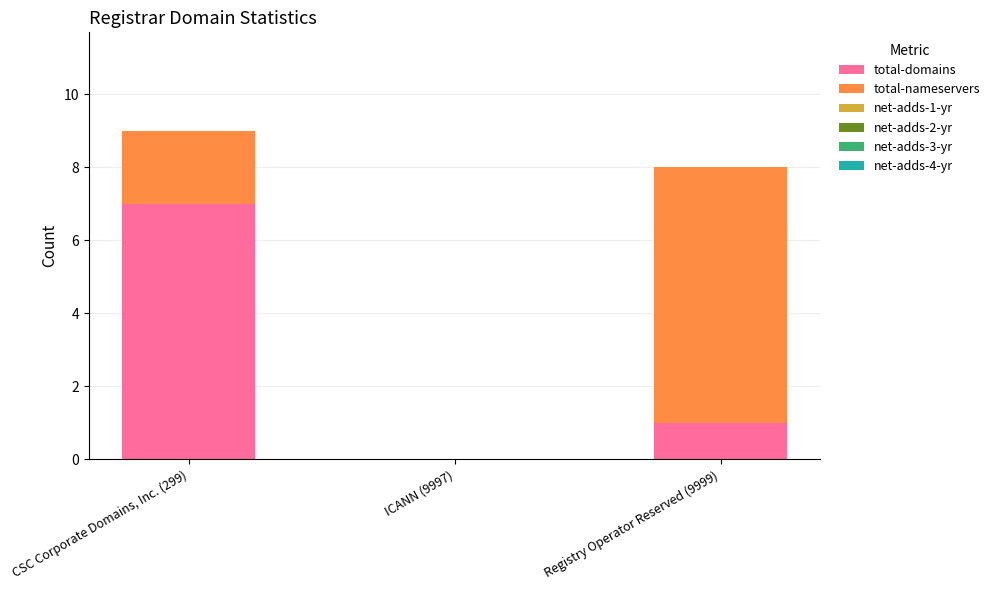

Where is total-domains nearest to the value 3?

Registry Operator Reserved (9999)